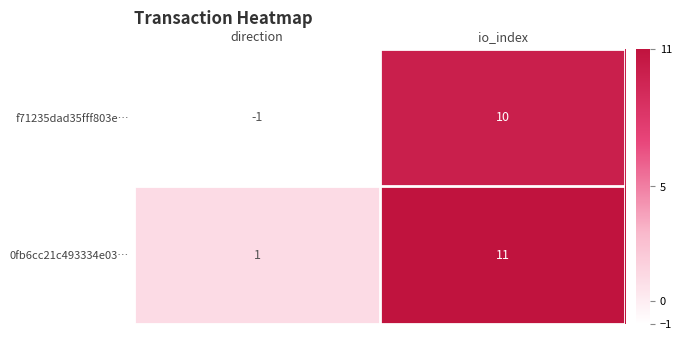

The value of f71235dad35fff803e… at io_index is 15. True or false?

False